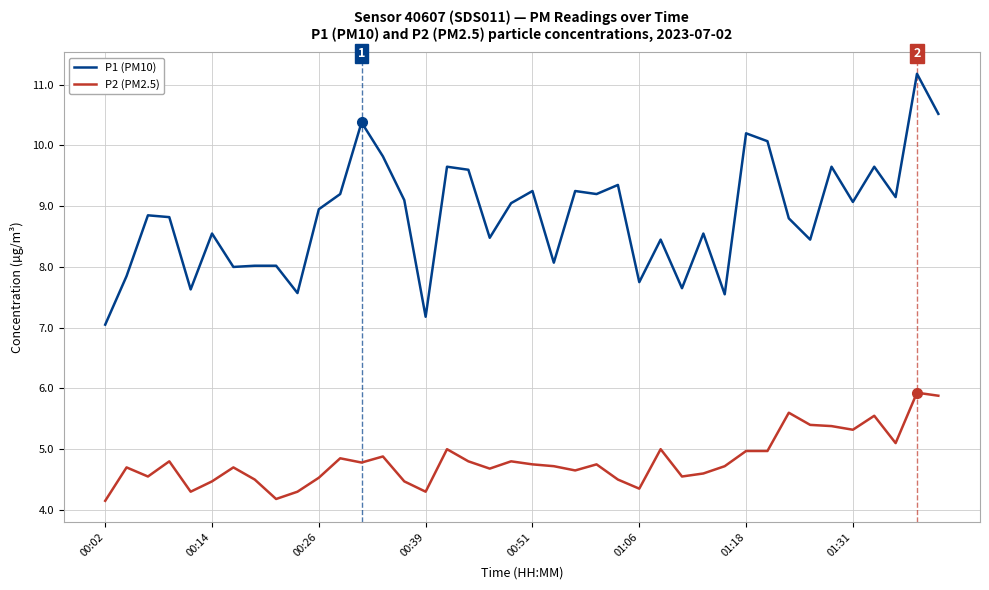

Which series has the largest total across all categories?

P1 (PM10)